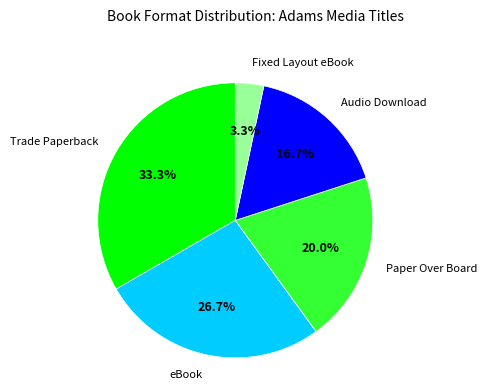

To the nearest percent, what is the average slice percentage?

20%